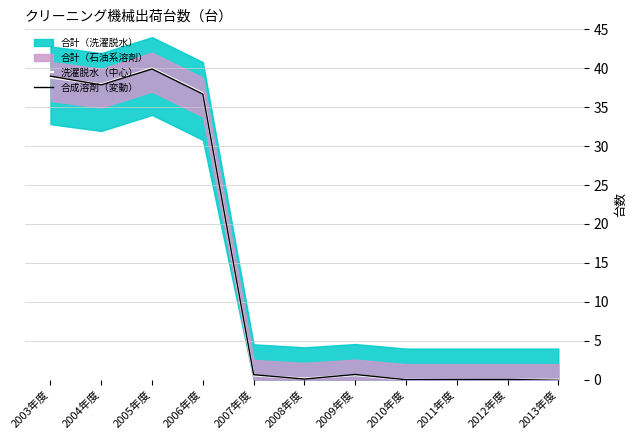

Which series has the widest spread of values?

洗濯脱水（中心）